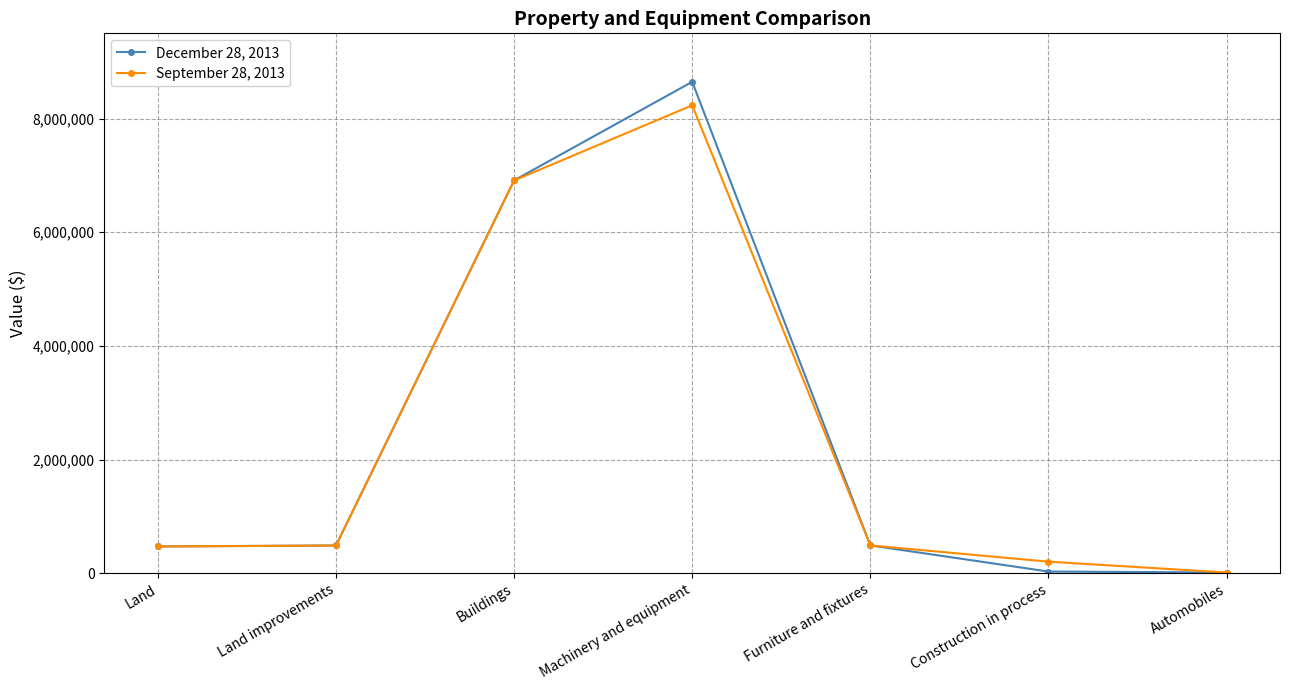

Where is September 28, 2013 nearest to the value 4122337?

Buildings